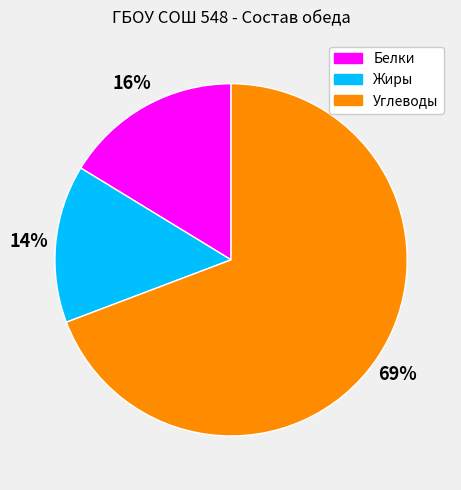

Between Жиры and Углеводы, which is larger?

Углеводы